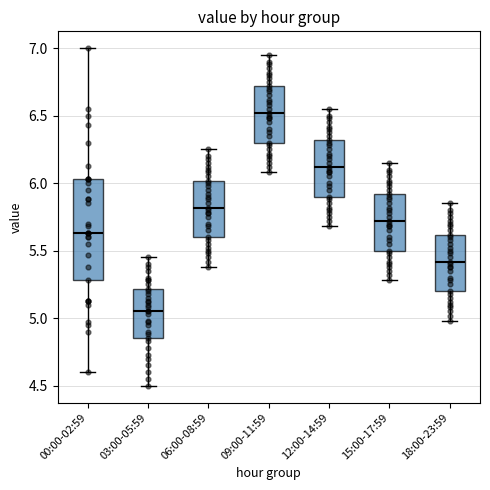

Reading left to right, read every box against the y-axis: the position of its median line, the range the box covers, and the ends of its whiskers. The values are not printed on the chart, so give them approximately, as read against the axis.

00:00-02:59: median 5.65, box 5.30 to 6.05, whiskers 4.60 to 7.00
03:00-05:59: median 5.05, box 4.85 to 5.20, whiskers 4.50 to 5.45
06:00-08:59: median 5.80, box 5.60 to 6.00, whiskers 5.40 to 6.25
09:00-11:59: median 6.50, box 6.30 to 6.70, whiskers 6.10 to 6.95
12:00-14:59: median 6.10, box 5.90 to 6.30, whiskers 5.70 to 6.55
15:00-17:59: median 5.70, box 5.50 to 5.90, whiskers 5.30 to 6.15
18:00-23:59: median 5.40, box 5.20 to 5.60, whiskers 5.00 to 5.85